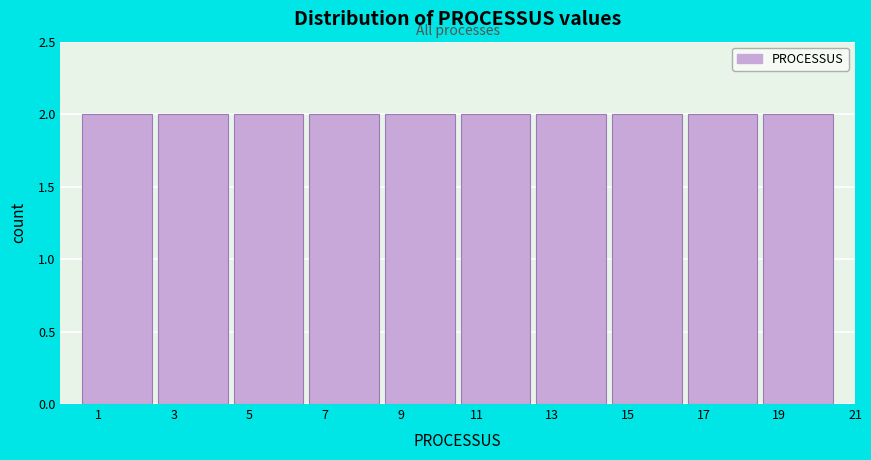

What is the height of the bar covering 8.5 to 10.5 on the x-axis? The values are not printed on the chart, so give them approximately, as read against the axis.

2